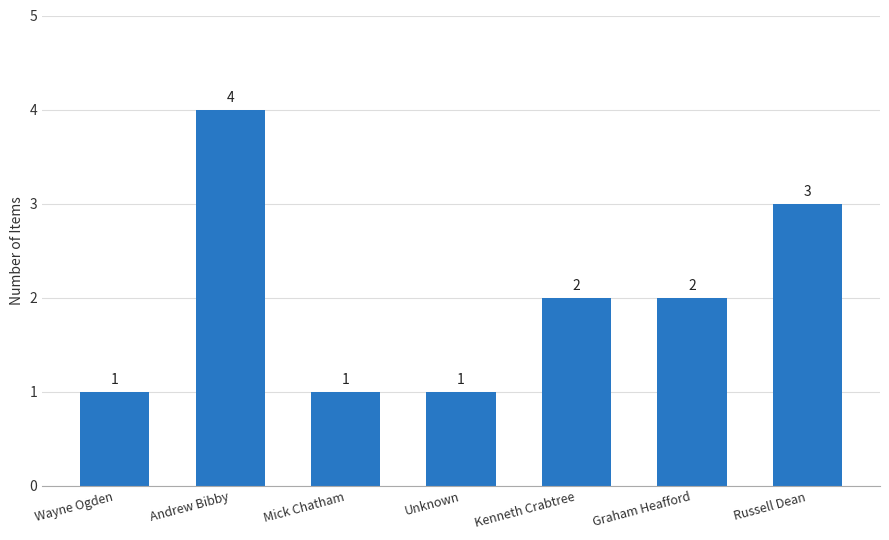

Which has a higher value, Graham Heafford or Russell Dean?

Russell Dean